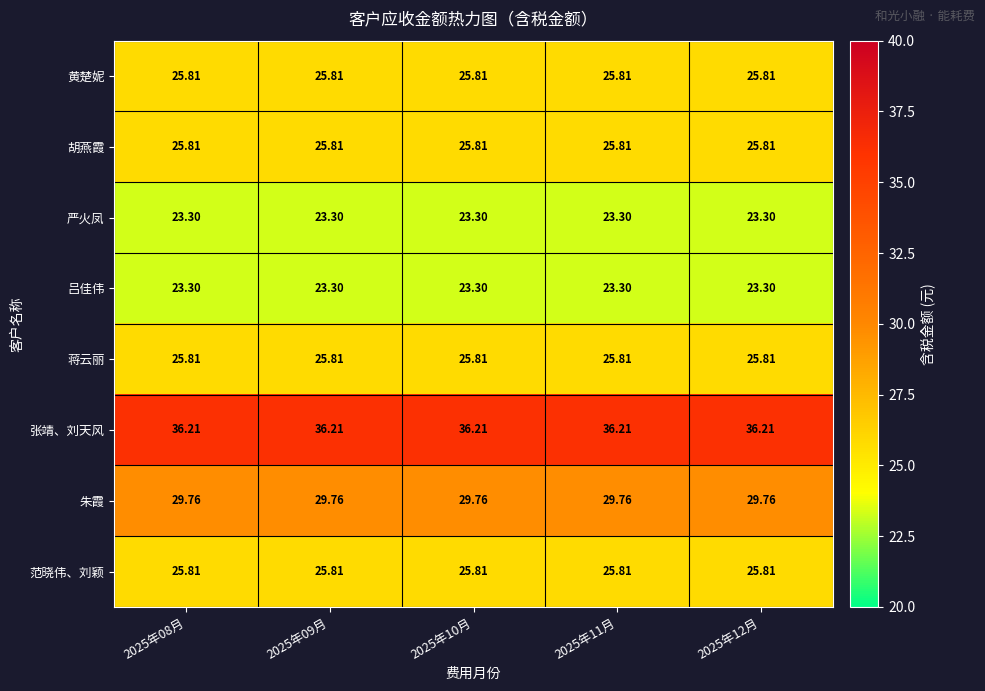

Which series has the largest total across all categories?

张靖、刘天风